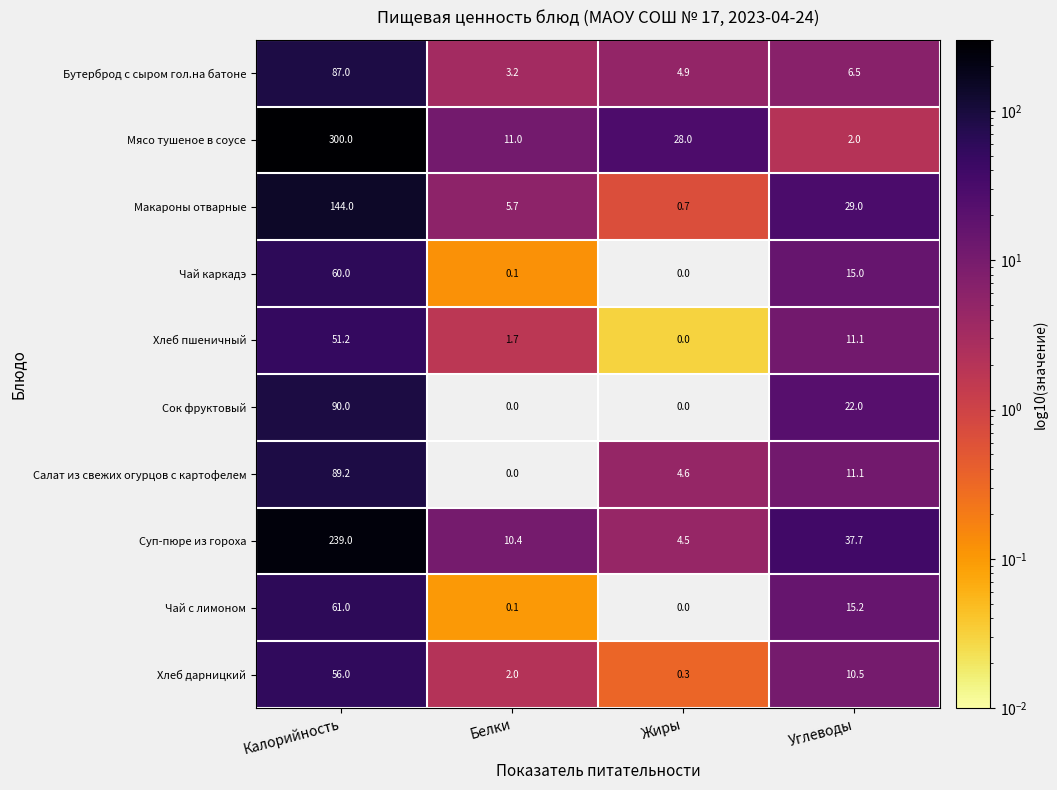

Is it true that Мясо тушеное в соусе equals 2.0 at Углеводы?

True